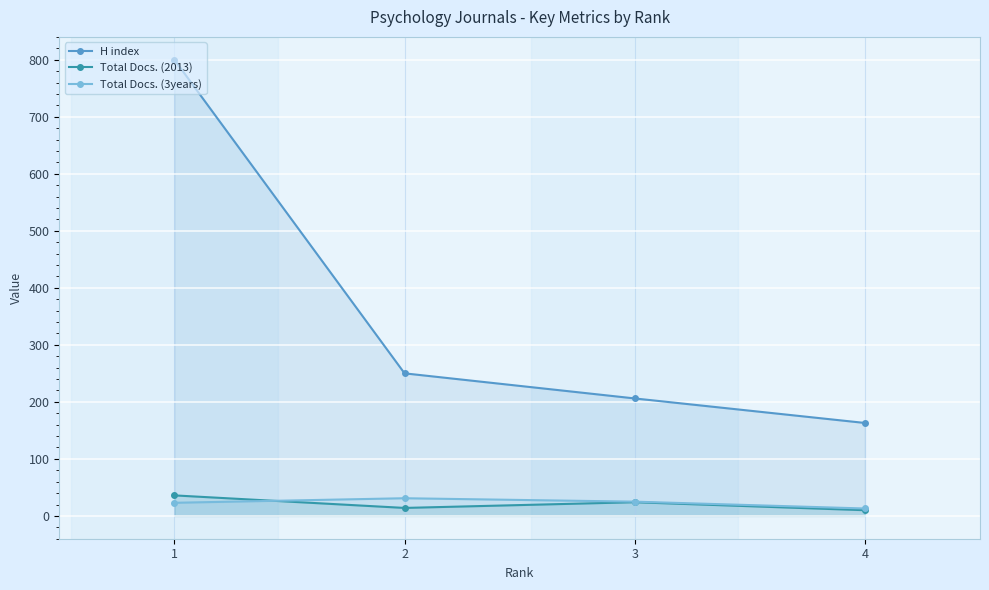

List the labels in order of Total Docs. (3years) value, smallest first.

4, 1, 3, 2